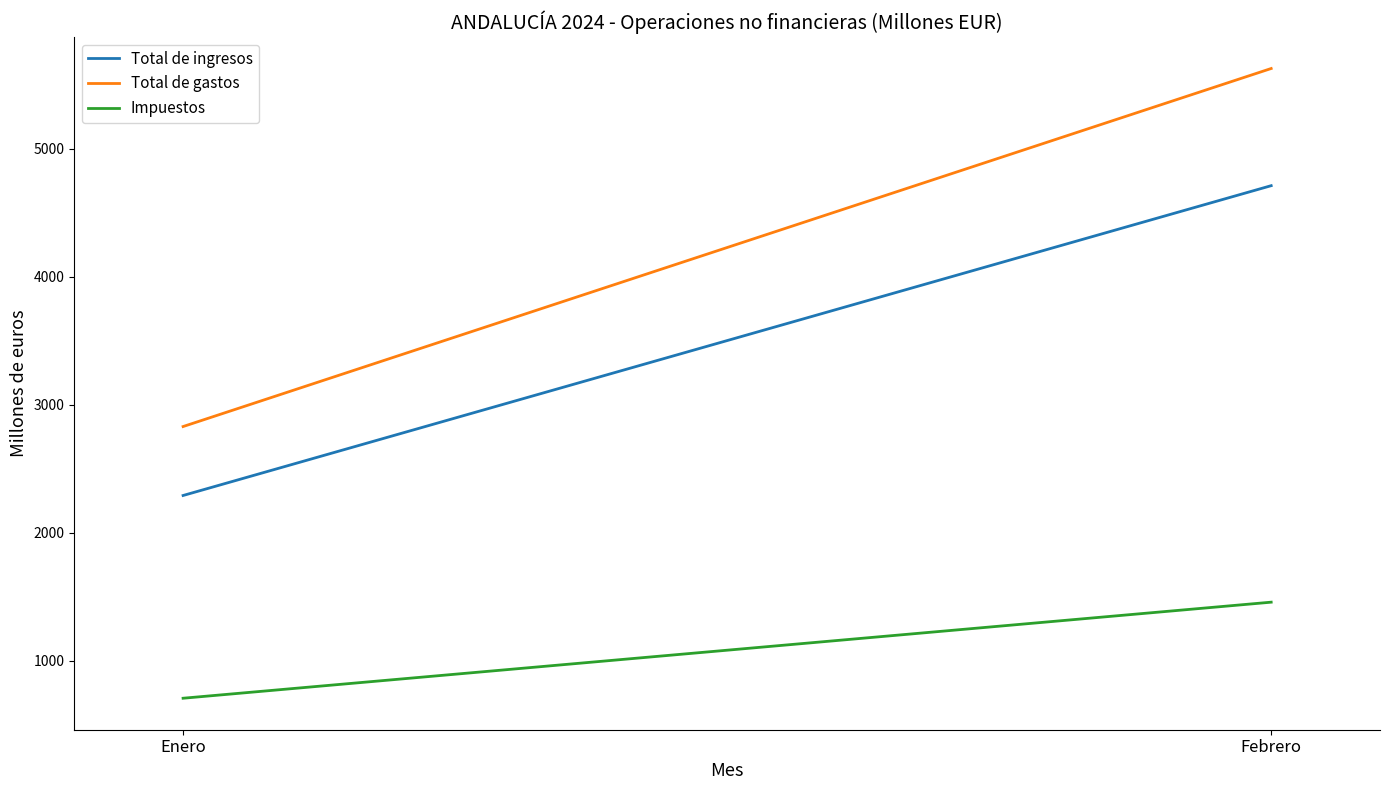

What is the label of the 2nd point from the right?

Enero